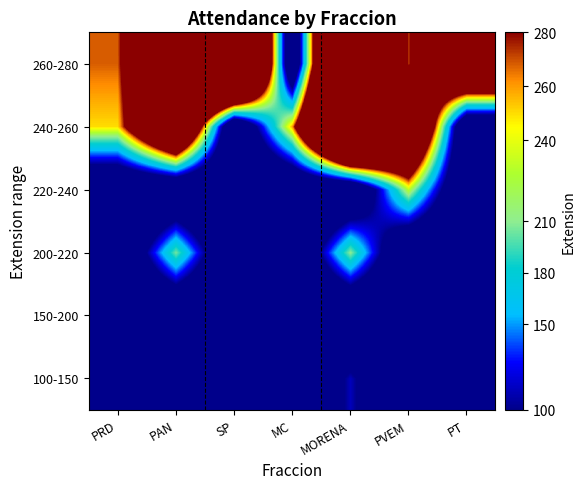

Which series has the largest range (max minus min)?

260-280